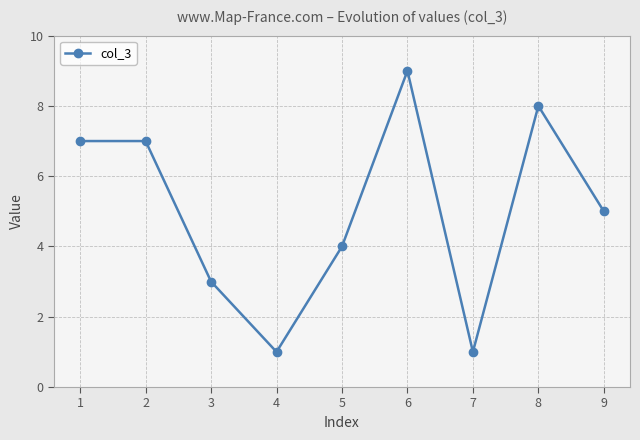

Which has a higher value, 2 or 6?

6